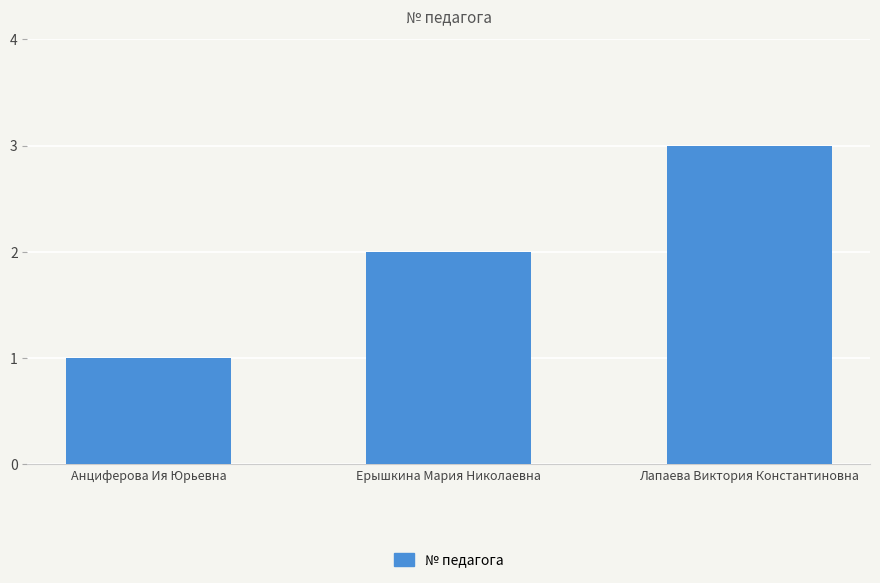

What is the change in value from Анциферова Ия Юрьевна to Ерышкина Мария Николаевна?

+1